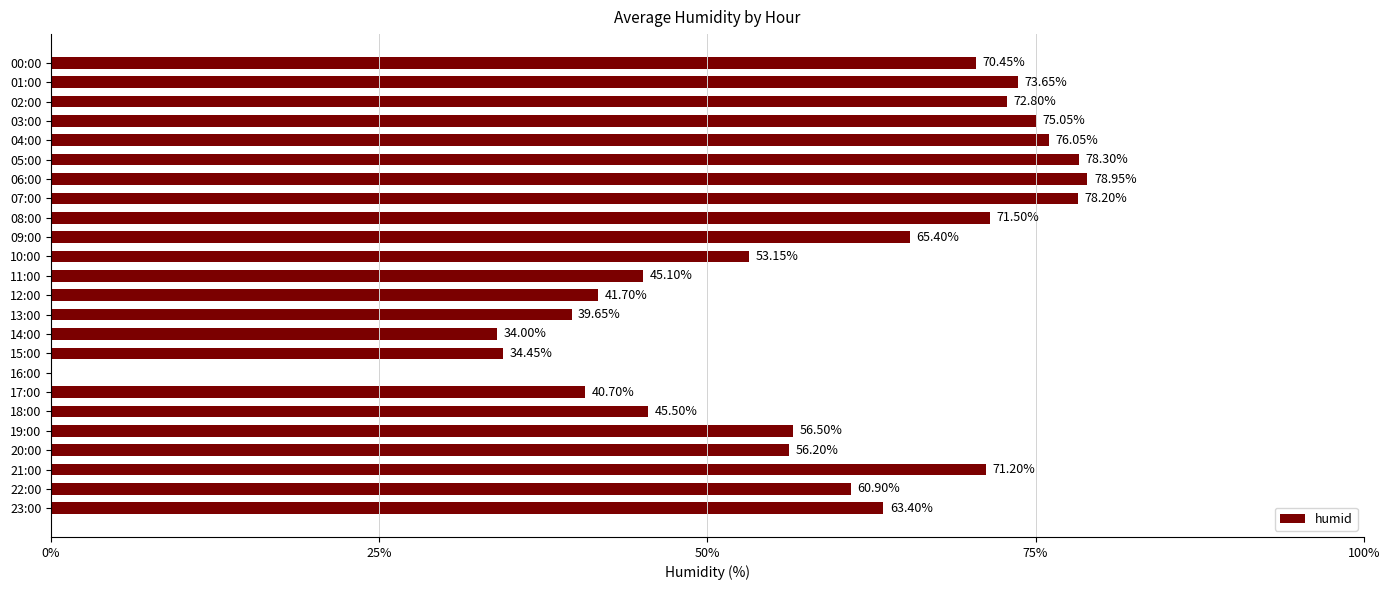

Between 05:00 and 09:00, which is larger?

05:00